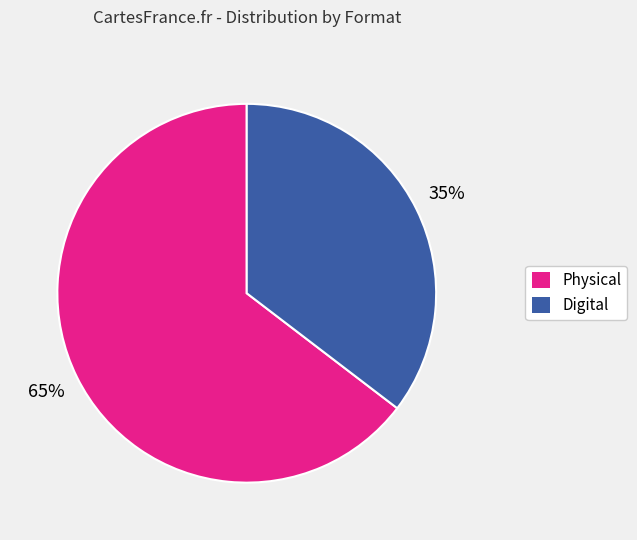

Does any single category account for the majority?

Yes